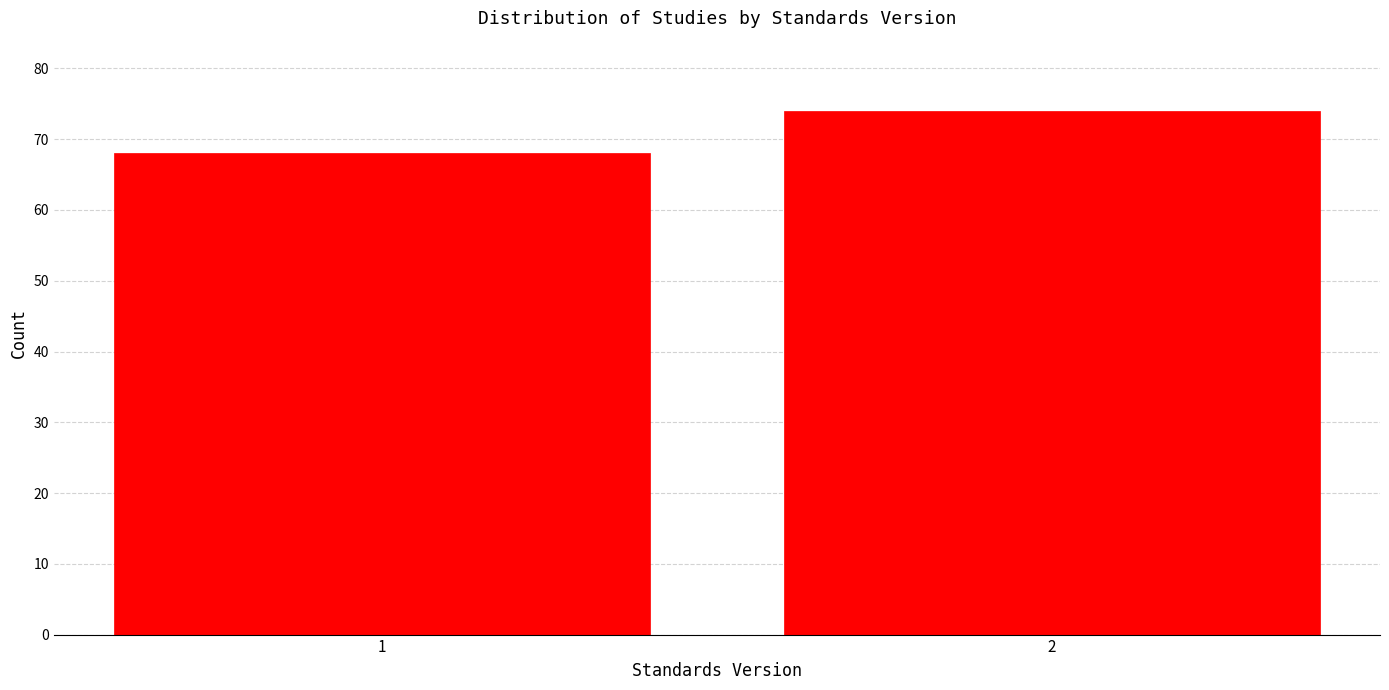

Reading left to right, extract all data points from this chart.

68	74